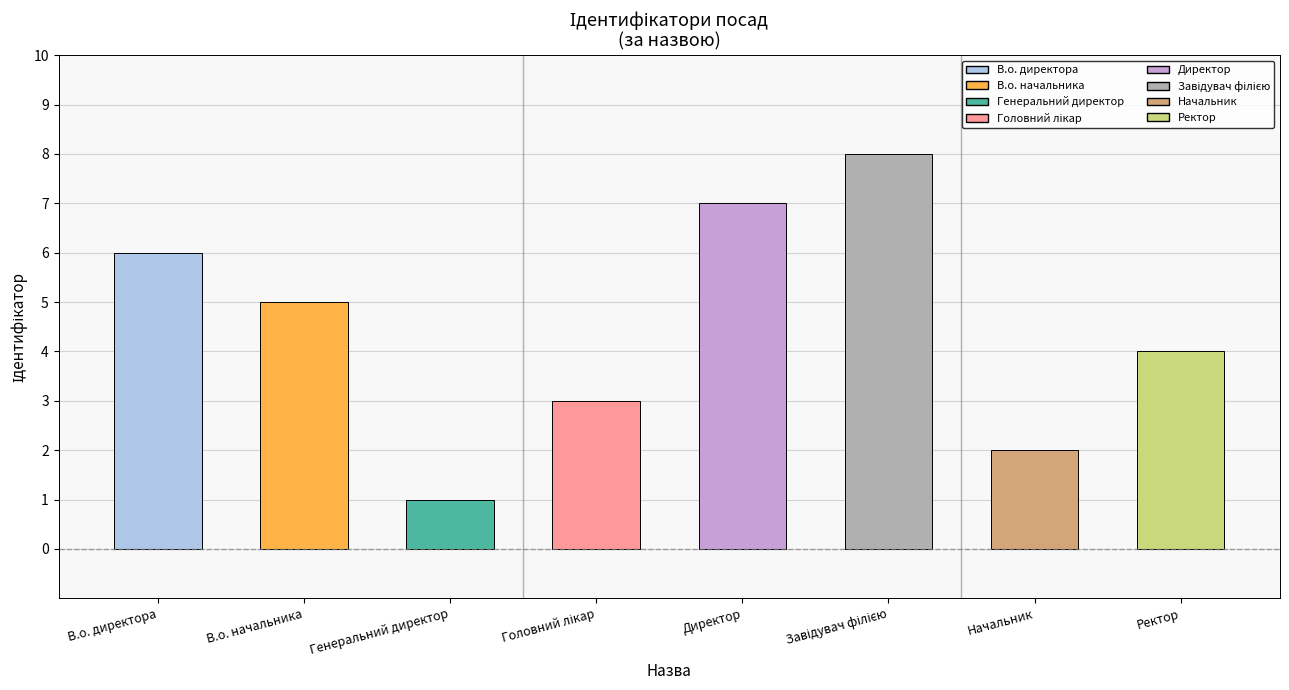

Count the number of categories in the chart.

8